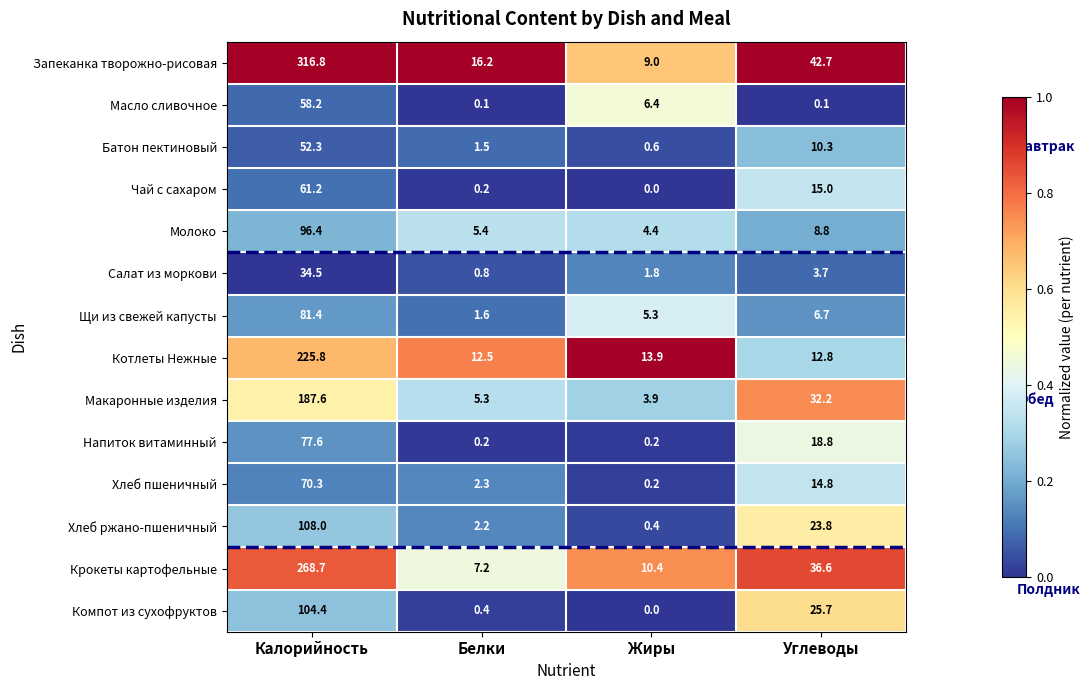

What is the difference between the Крокеты картофельные values at Жиры and Калорийность?

258.3